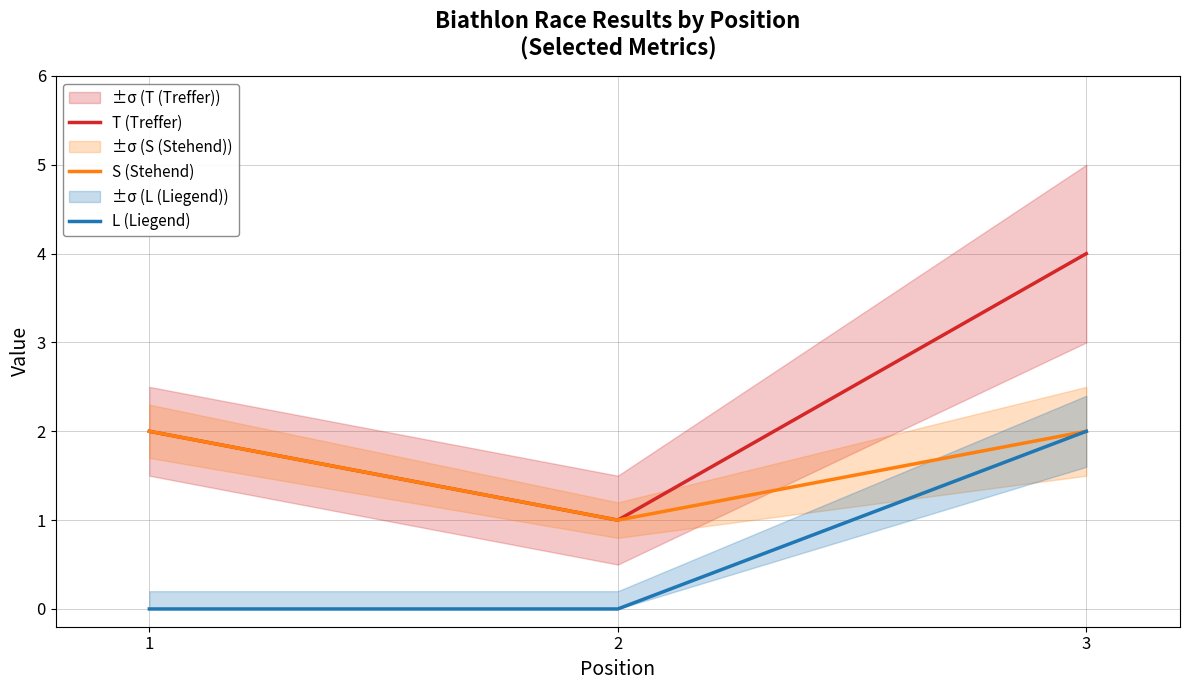

What is the sum of the S (Stehend) values at 1 and 3?

4